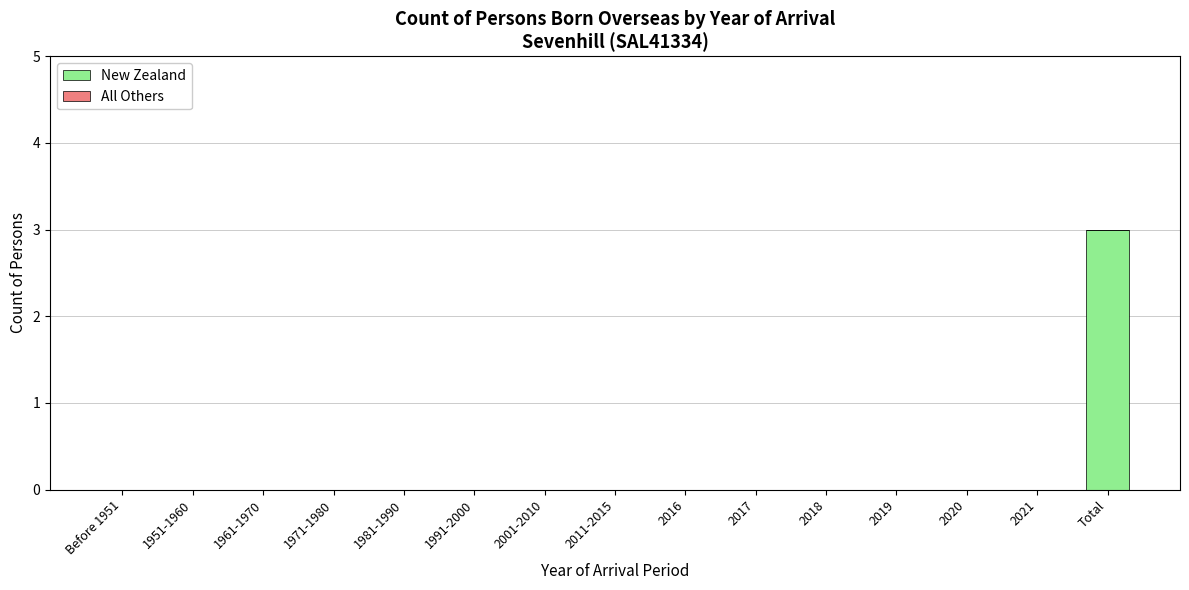

What is the change in value from 1981-1990 to Total?

+3